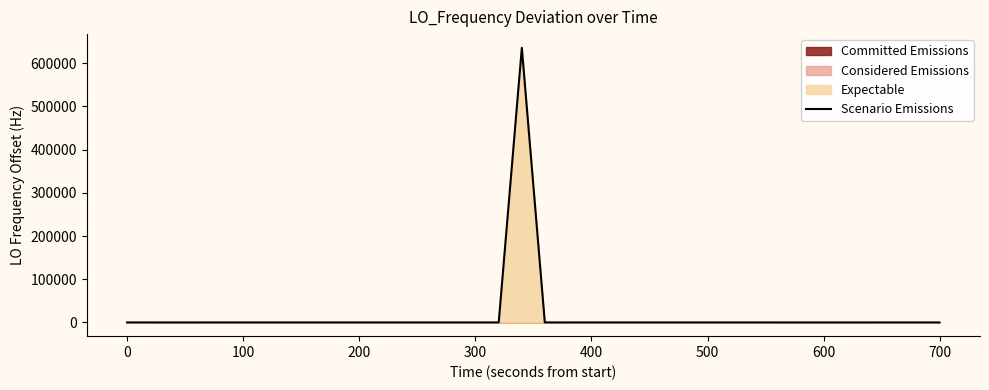

What is the highest value of the Scenario Emissions series?

635704.1